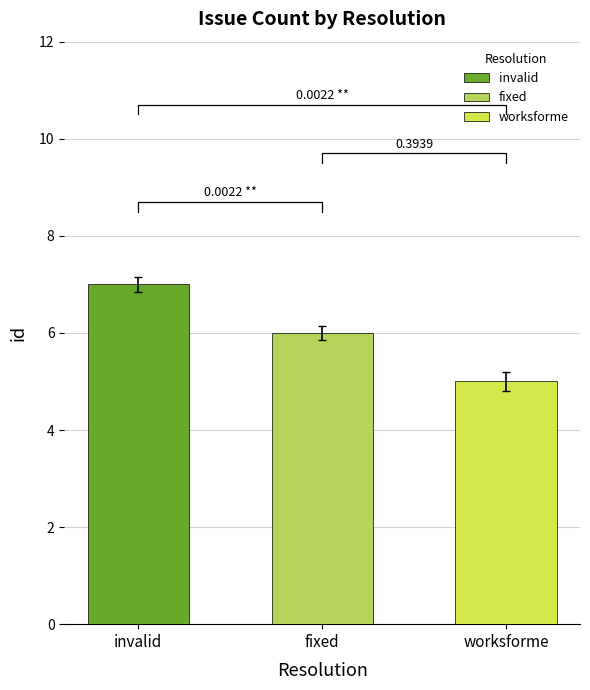

What is the difference between the second highest and minimum values?

1.0